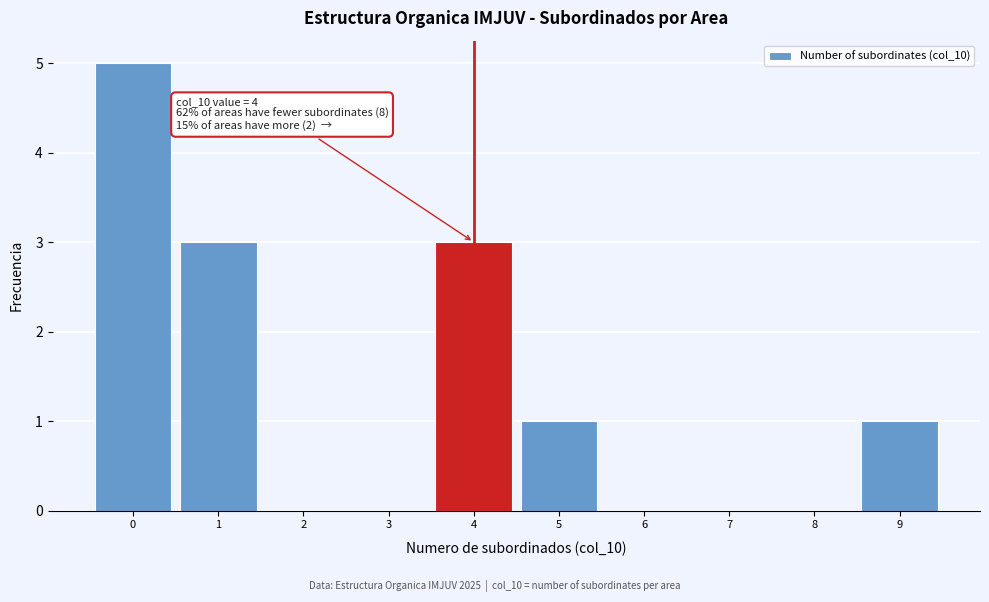

Which range on the x-axis has the tallest bar?

-0.5 to 0.5